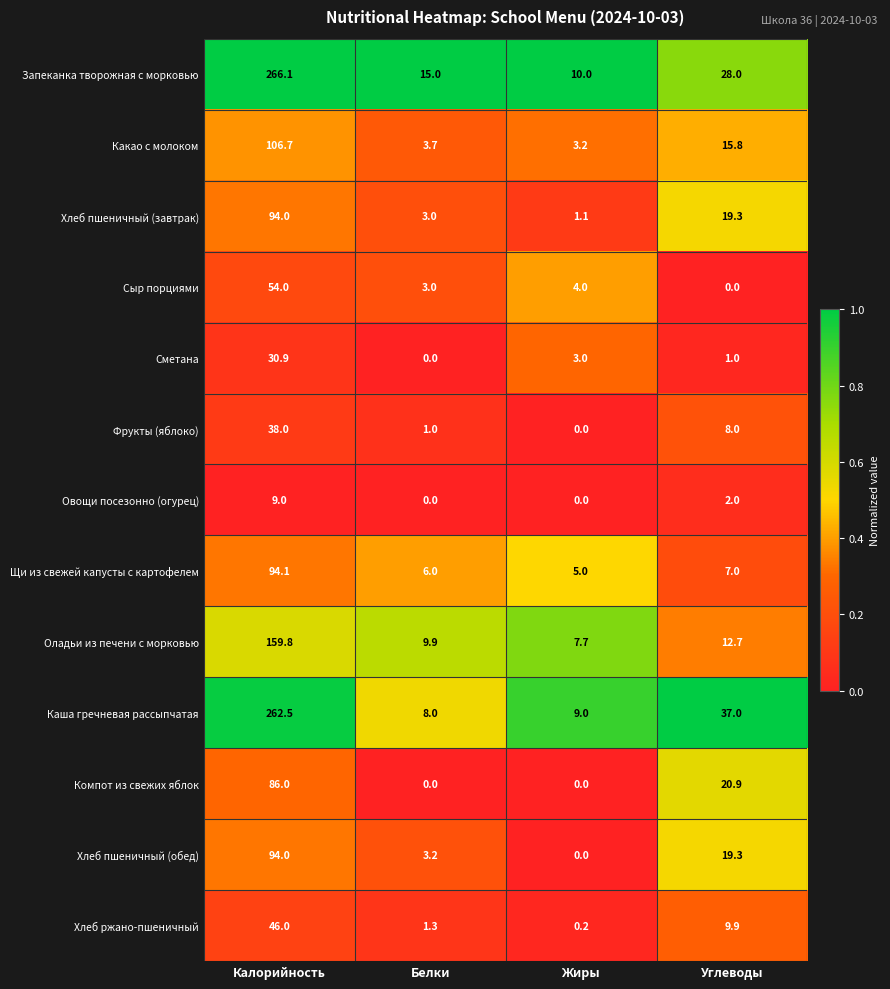

Which series has the largest total across all categories?

Запеканка творожная с морковью